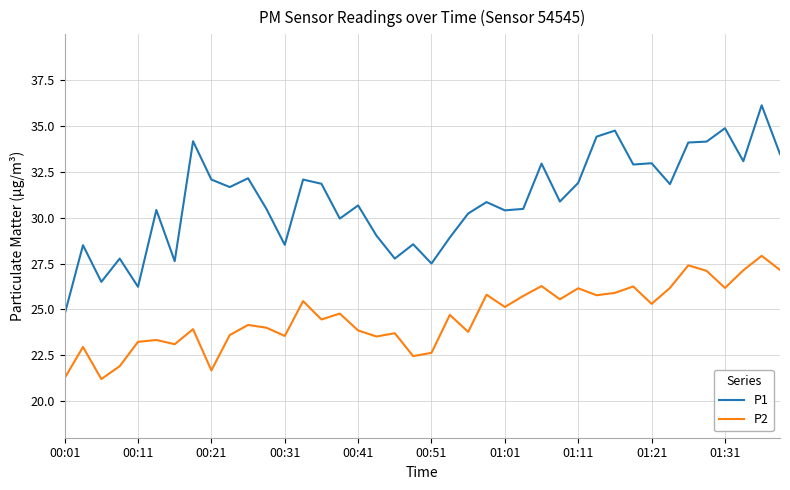

What is the difference between the maximum and minimum values in the P1 series?

11.4